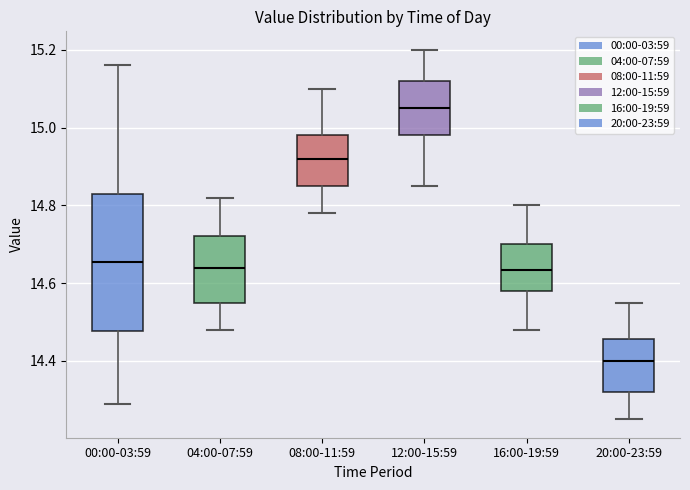

Where is the lower edge of the box for 00:00-03:59 on the y-axis? The values are not printed on the chart, so give them approximately, as read against the axis.

14.48